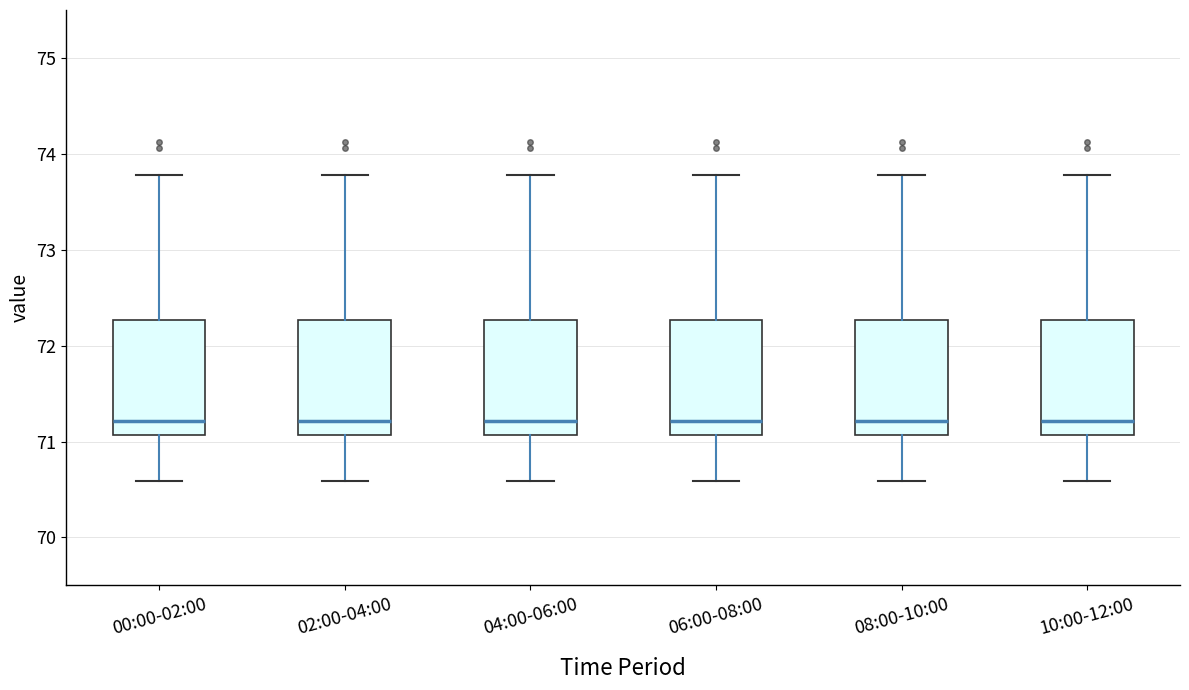

Reading left to right, read every box against the y-axis: the position of its median line, the range the box covers, and the ends of its whiskers. The values are not printed on the chart, so give them approximately, as read against the axis.

00:00-02:00: median 71.2, box 71.1 to 72.3, whiskers 70.6 to 73.8
02:00-04:00: median 71.2, box 71.1 to 72.3, whiskers 70.6 to 73.8
04:00-06:00: median 71.2, box 71.1 to 72.3, whiskers 70.6 to 73.8
06:00-08:00: median 71.2, box 71.1 to 72.3, whiskers 70.6 to 73.8
08:00-10:00: median 71.2, box 71.1 to 72.3, whiskers 70.6 to 73.8
10:00-12:00: median 71.2, box 71.1 to 72.3, whiskers 70.6 to 73.8